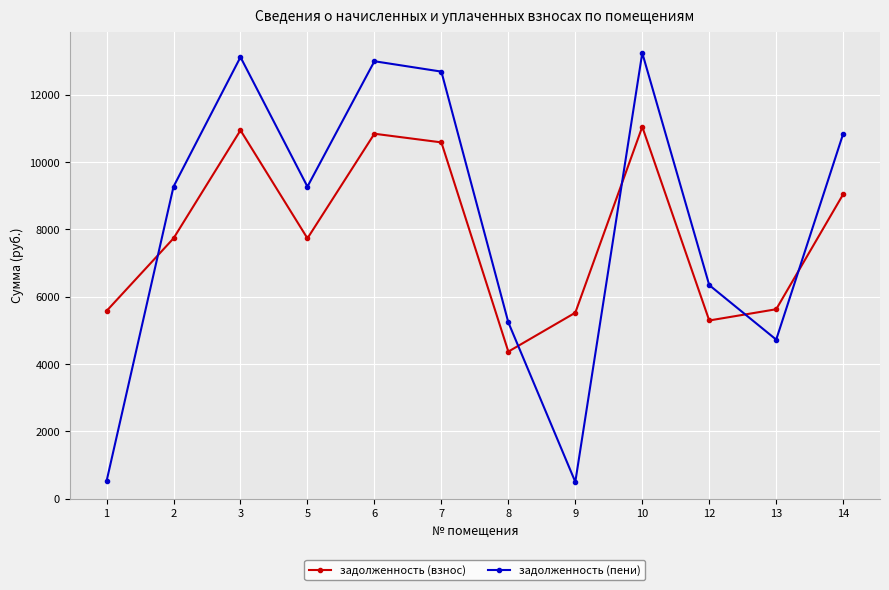

Which series changed the most between 10 and 12?

задолженность (пени)